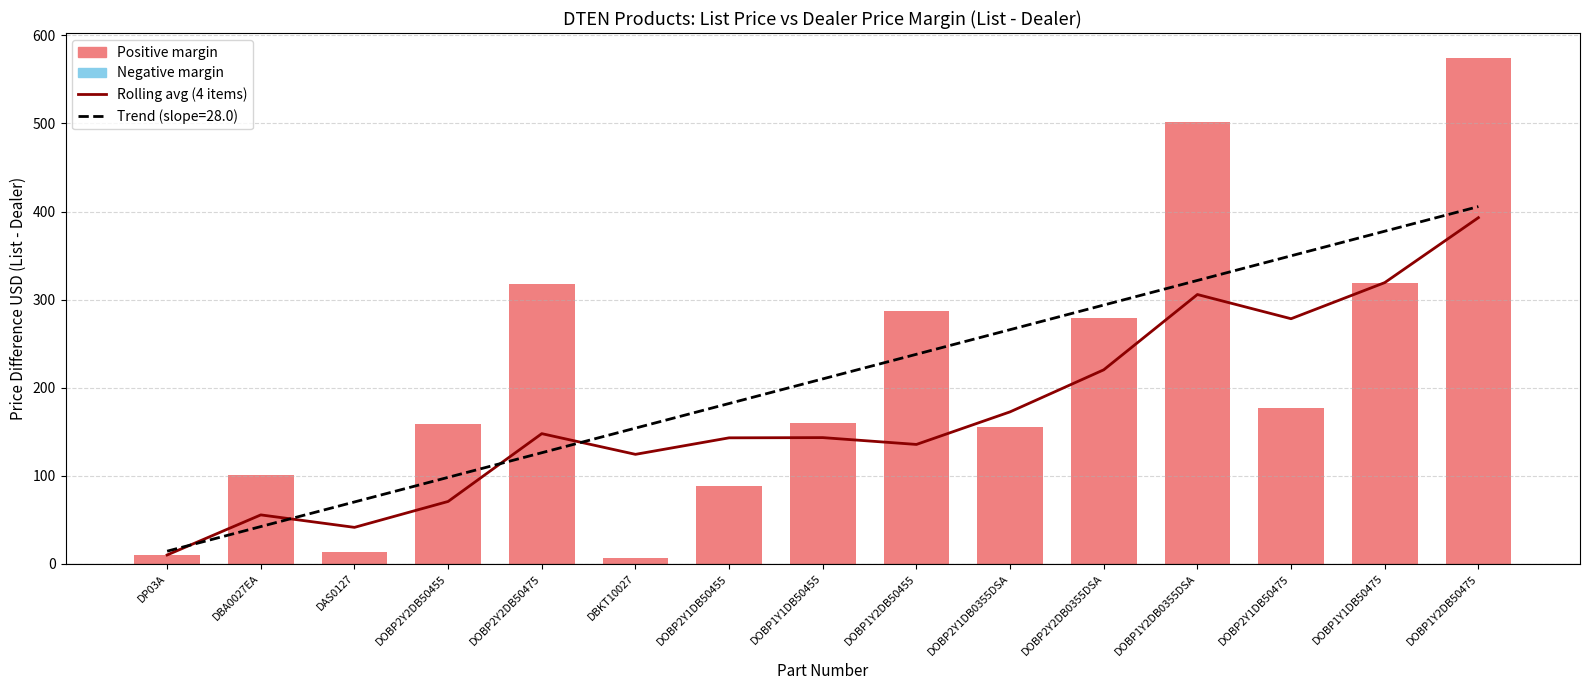

Does the chart contain any negative values?

No